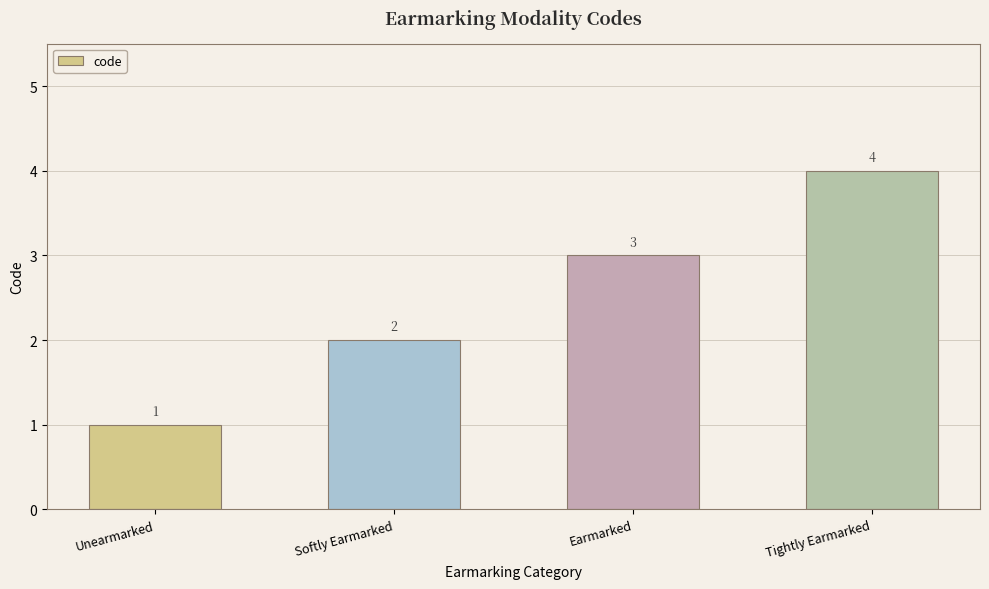

What is the difference between the maximum and minimum values?

3